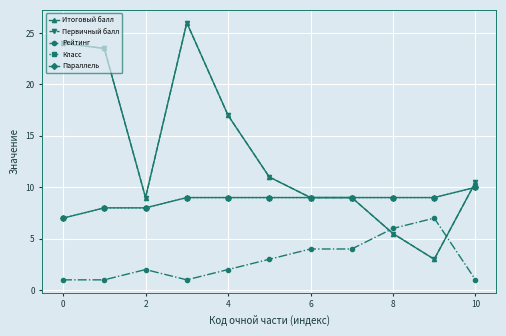

Is this an area chart (filled region under the line)?

No